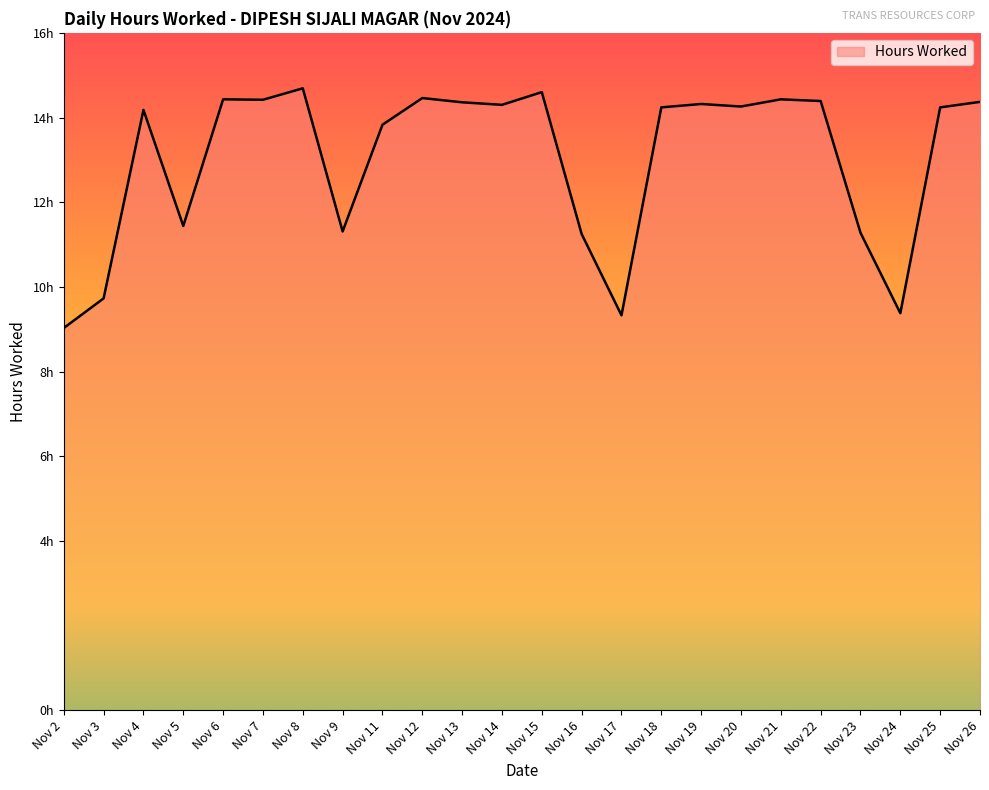

At which label does the data first exceed 14?

Nov 4